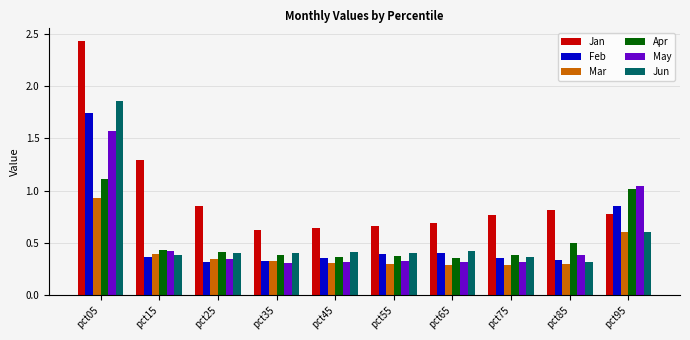

What value does the Apr series have at pct85?

0.5